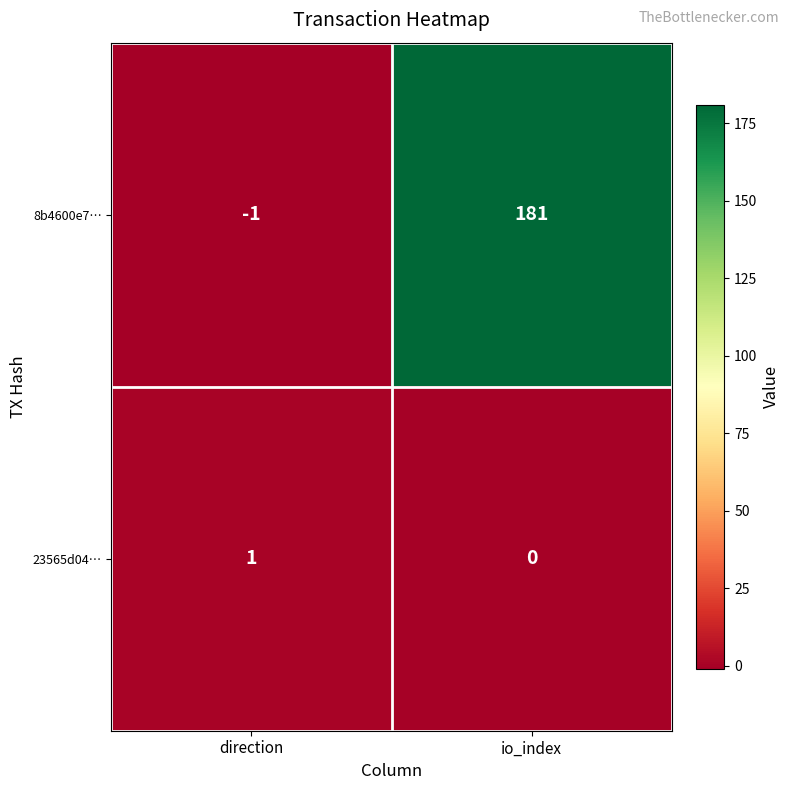

At io_index, list the series in order from smallest to largest.

23565d04…, 8b4600e7…